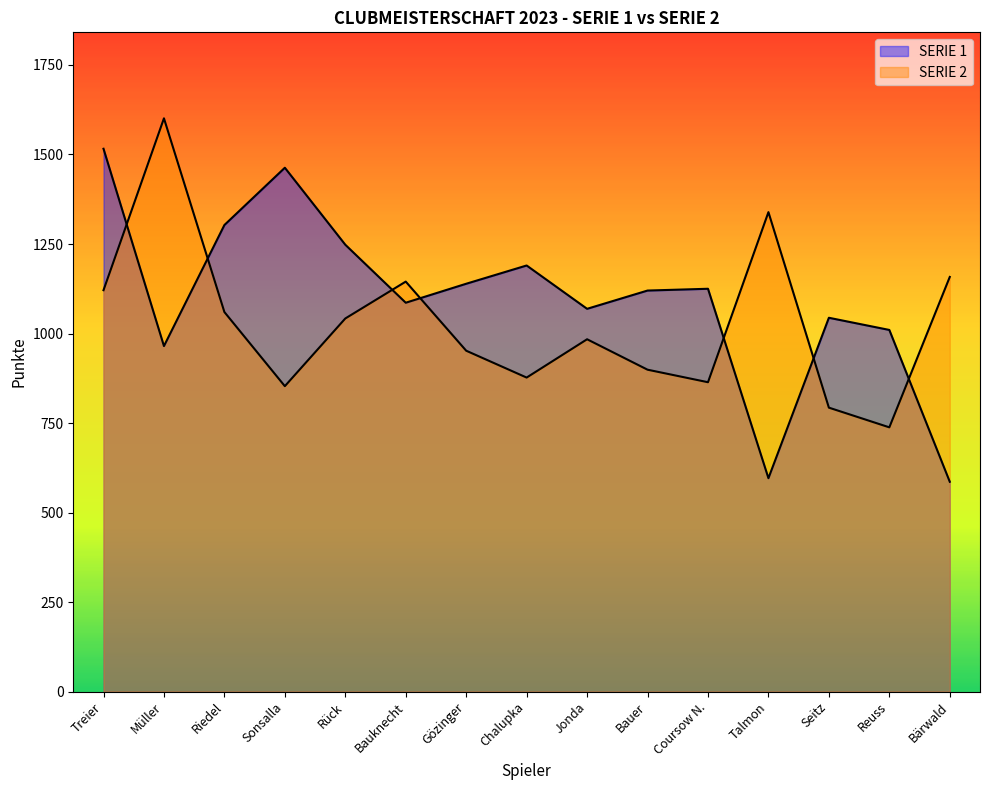

How many times do SERIE 1 and SERIE 2 cross each other?

7